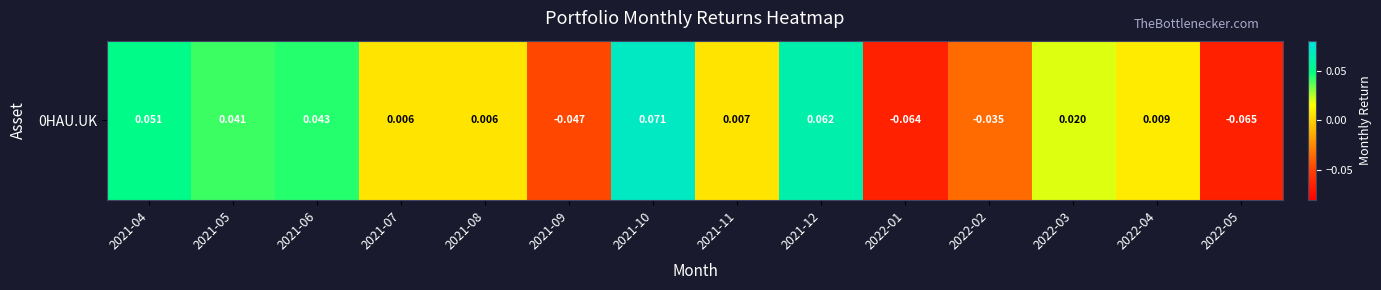

Read the value at 2022-05.

-0.1